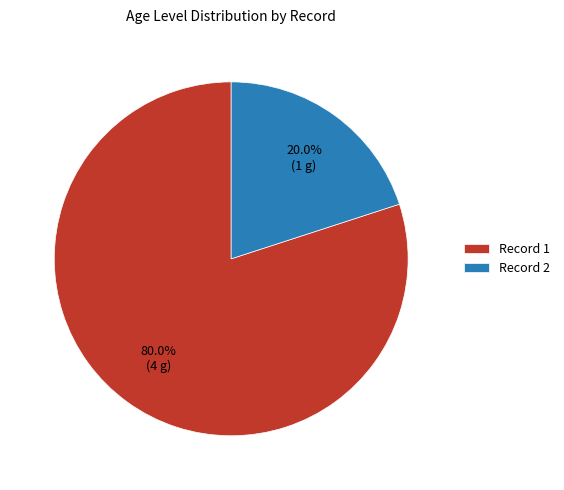

Rank the categories by value from highest to lowest.

Record 1, Record 2